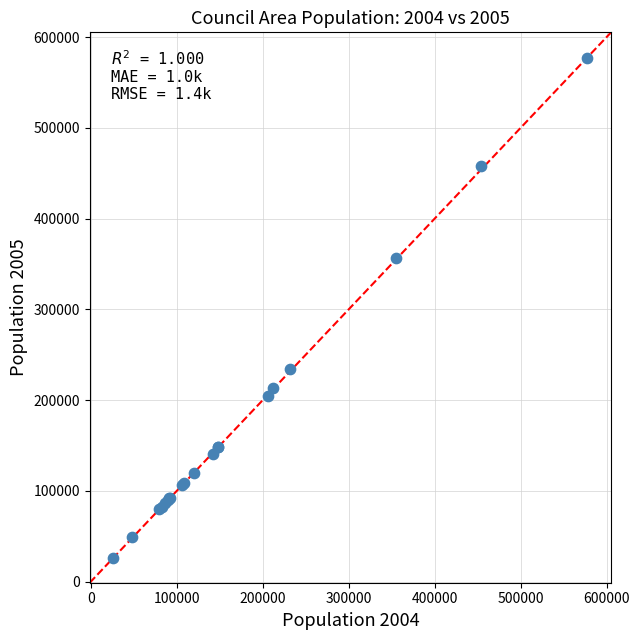

What Y value in the scatter plot is closest to 301909?

357001